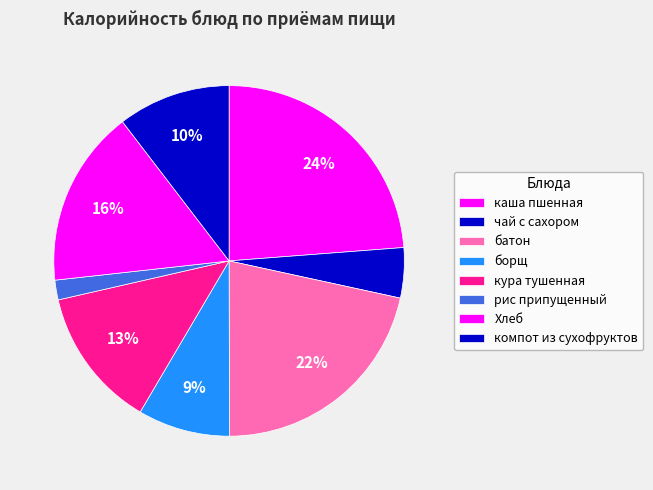

Rank the categories by value from lowest to highest.

рис припущенный, чай с сахором, борщ, компот из сухофруктов, кура тушенная, Хлеб, батон, каша пшенная